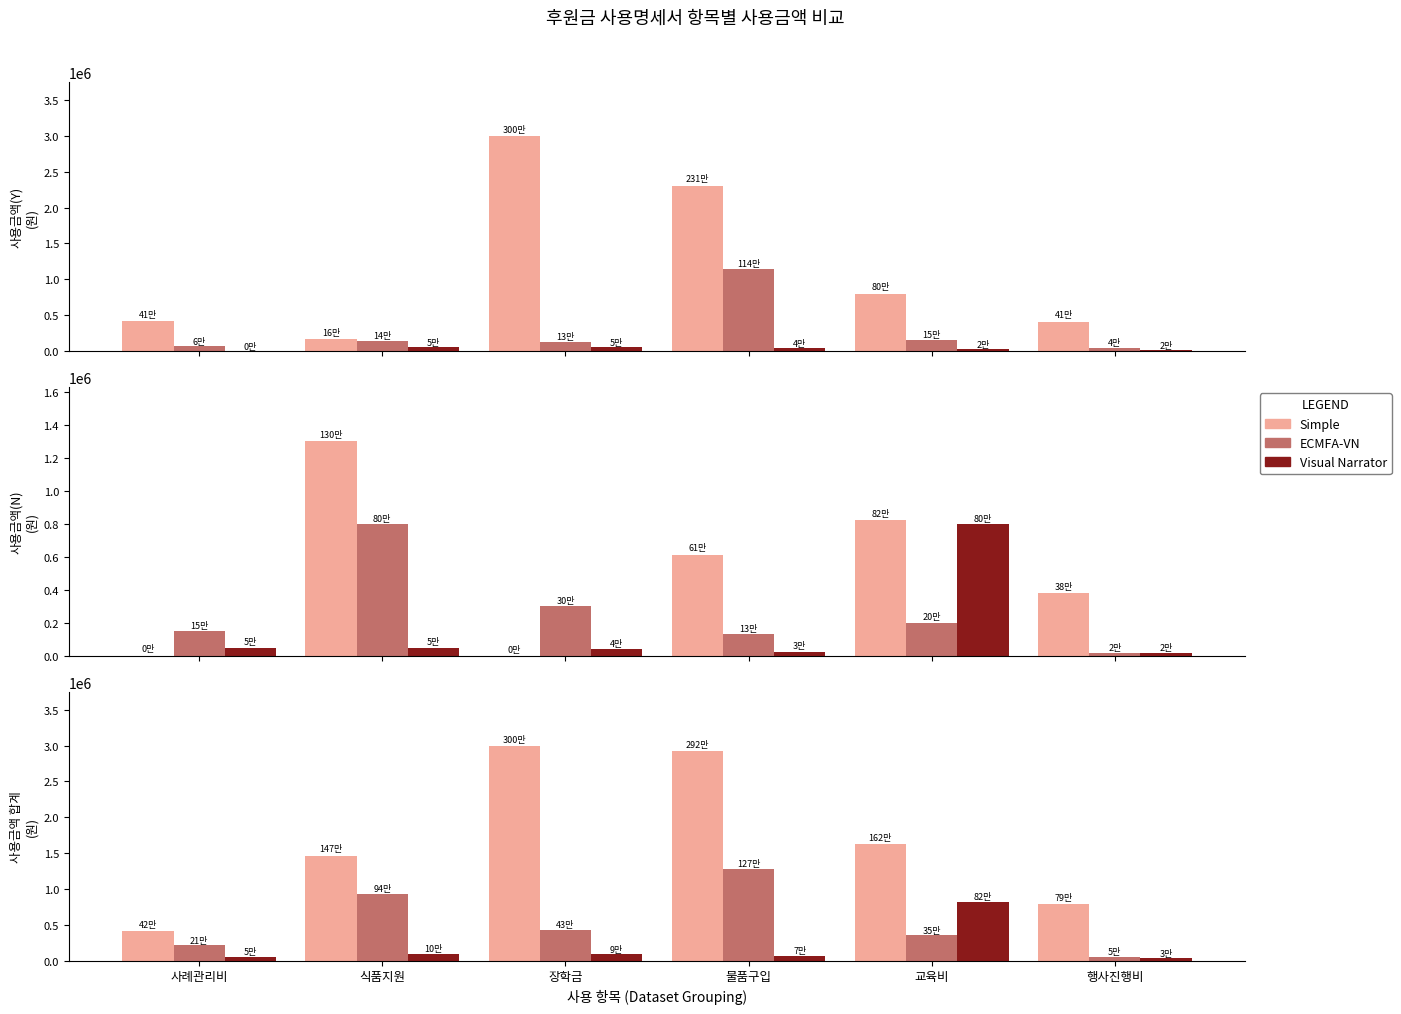

Between 식품지원 and 행사진행비, which series saw the biggest shift?

ECMFA-VN